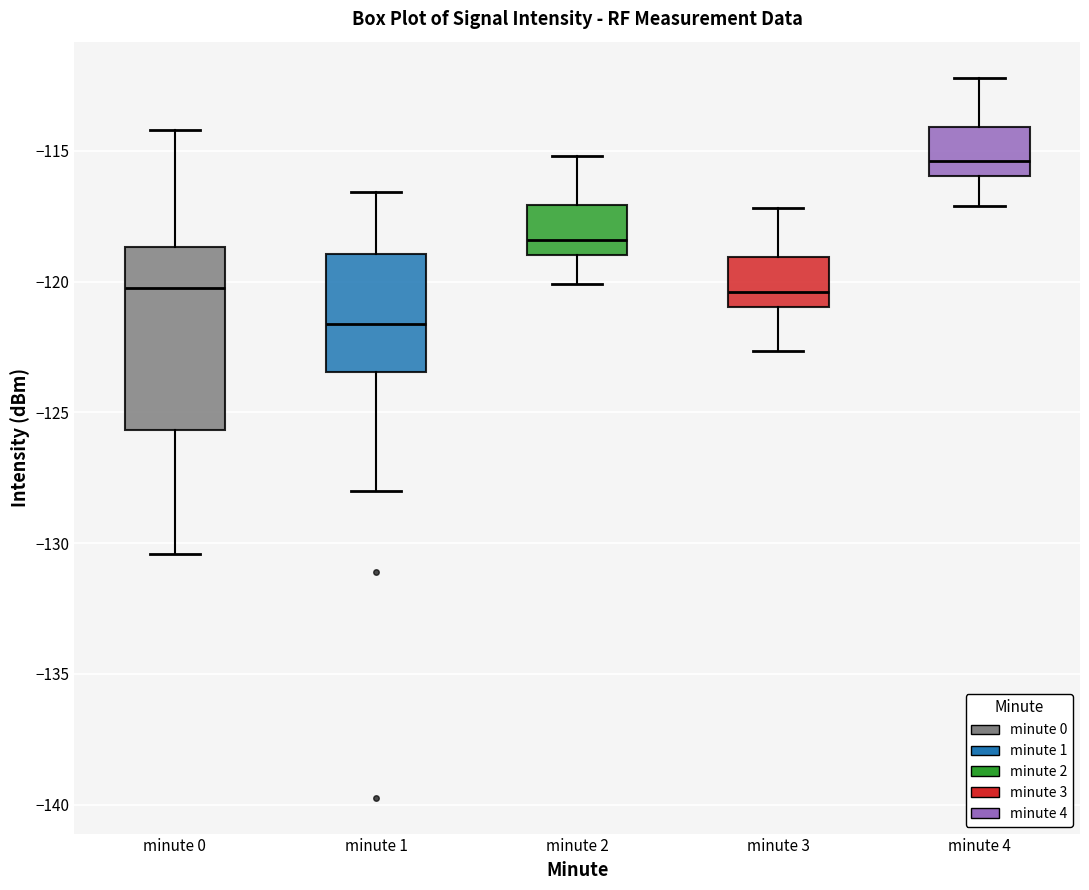

Which box is the tallest, from its lower edge to its upper edge?

minute 0